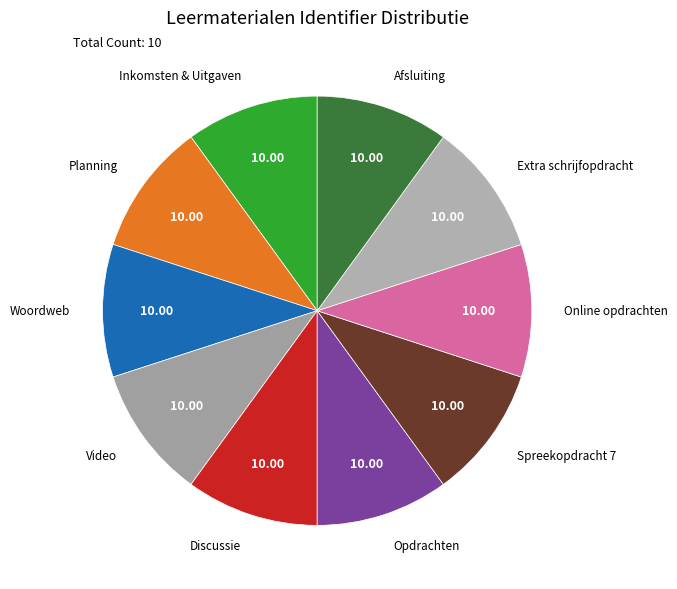

Combined, do Video and Opdrachten account for over 50%?

No